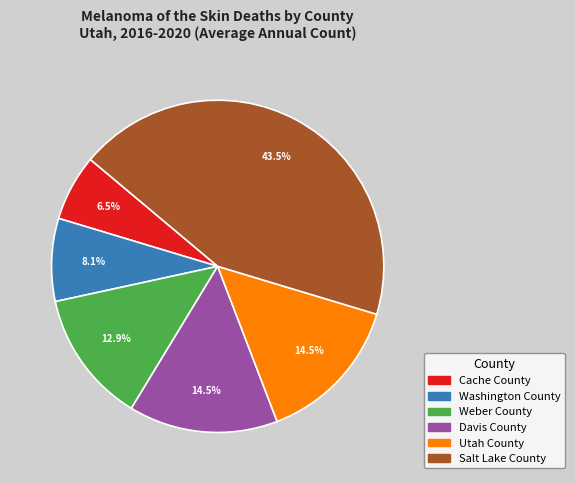

To the nearest percent, what percentage of the pie is Weber County?

13%